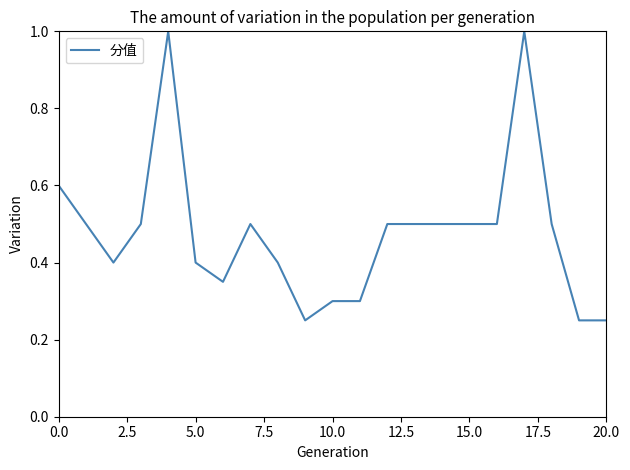

What is the greatest value displayed?

1.0